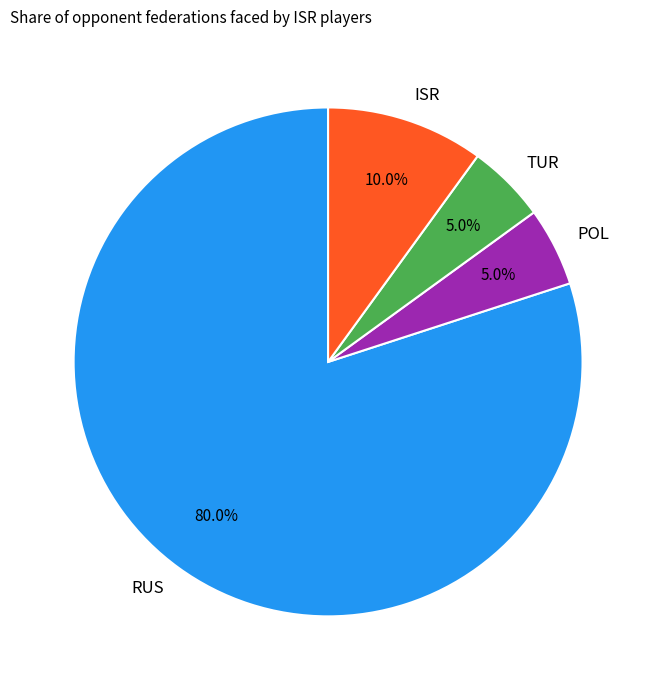

Does RUS account for over 50% of the chart?

Yes